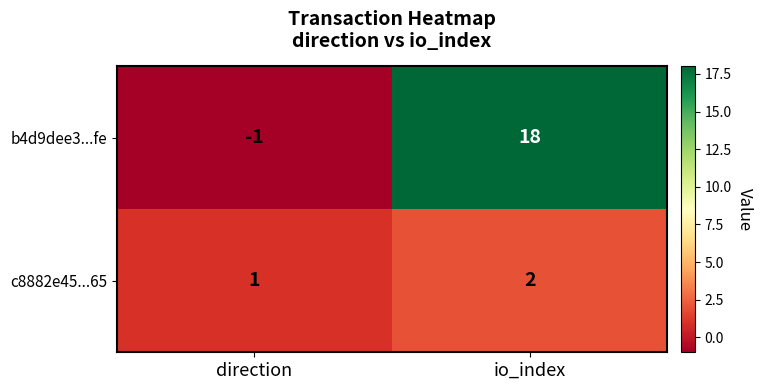

Reading right to left, what are all the values shown in this chart?

b4d9dee3...fe: io_index=18	direction=-1
c8882e45...65: io_index=2	direction=1